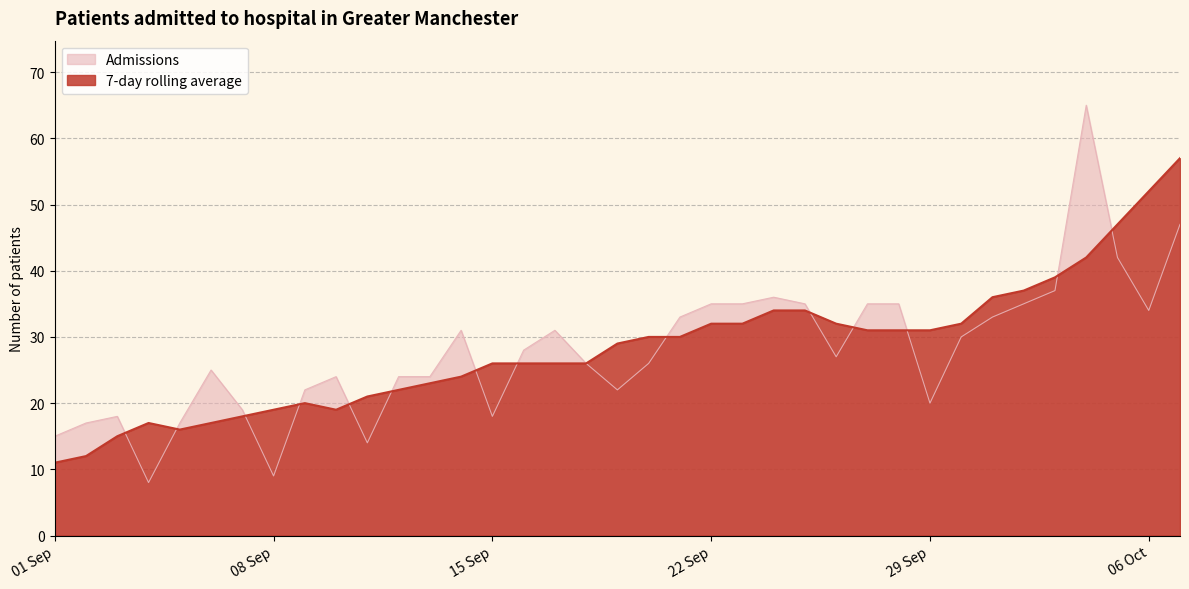

How many lines are shown in the chart?

2